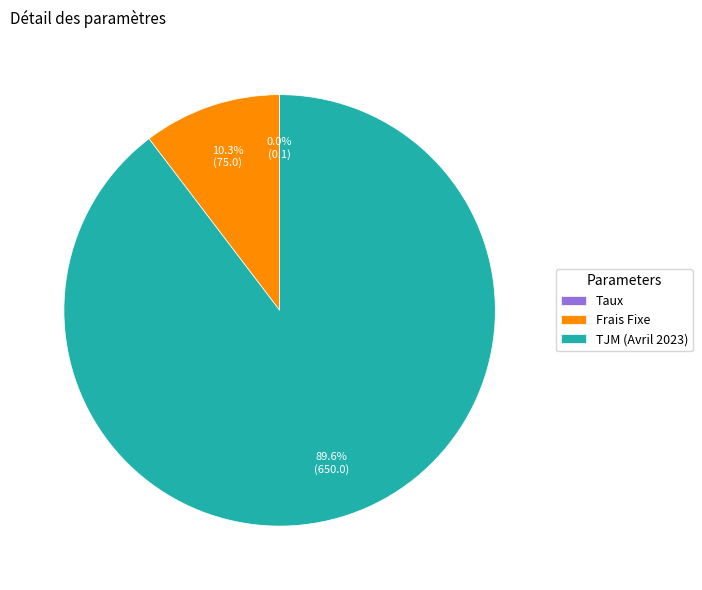

To the nearest percent, what percentage of the pie is TJM (Avril 2023)?

90%